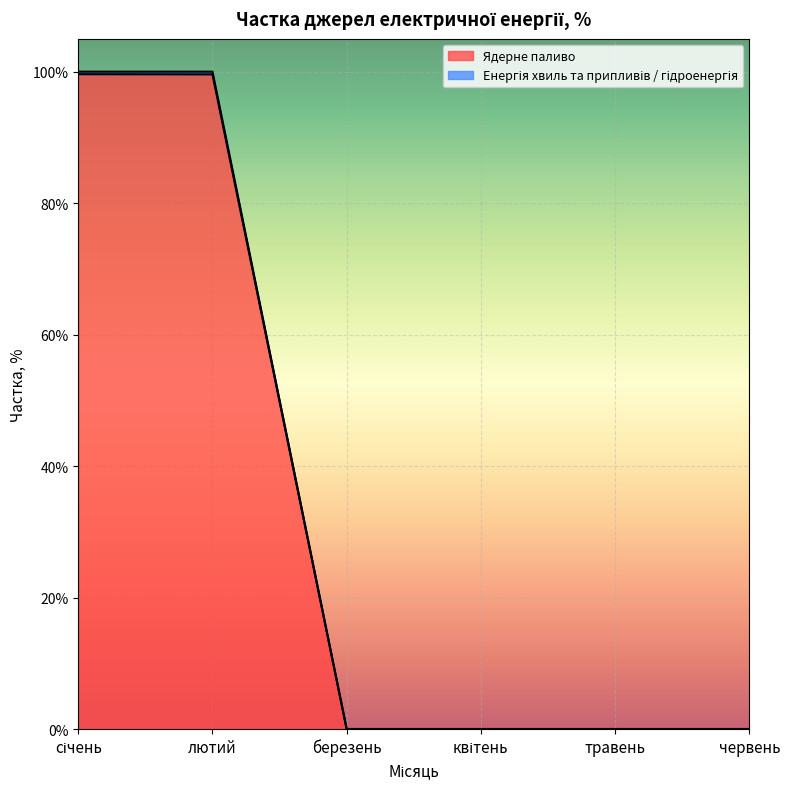

What is the difference between the Ядерне паливо values at травень and січень?

99.6